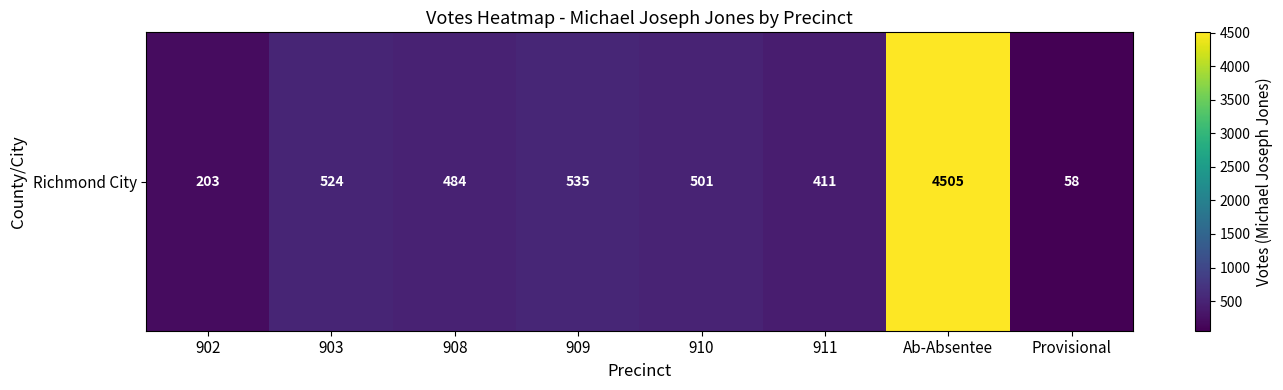

List the labels in order of value, smallest first.

Provisional, 902, 911, 908, 910, 903, 909, Ab-Absentee